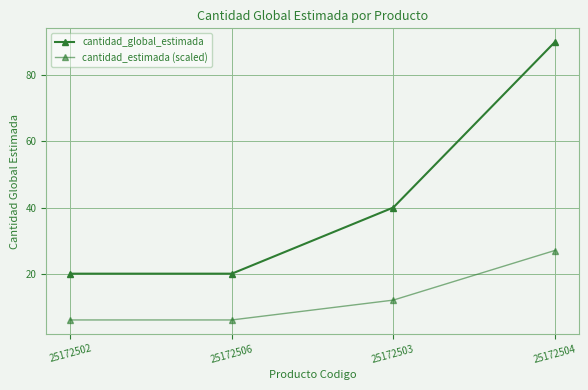

List the labels in order of cantidad_estimada (scaled) value, smallest first.

25172502, 25172506, 25172503, 25172504